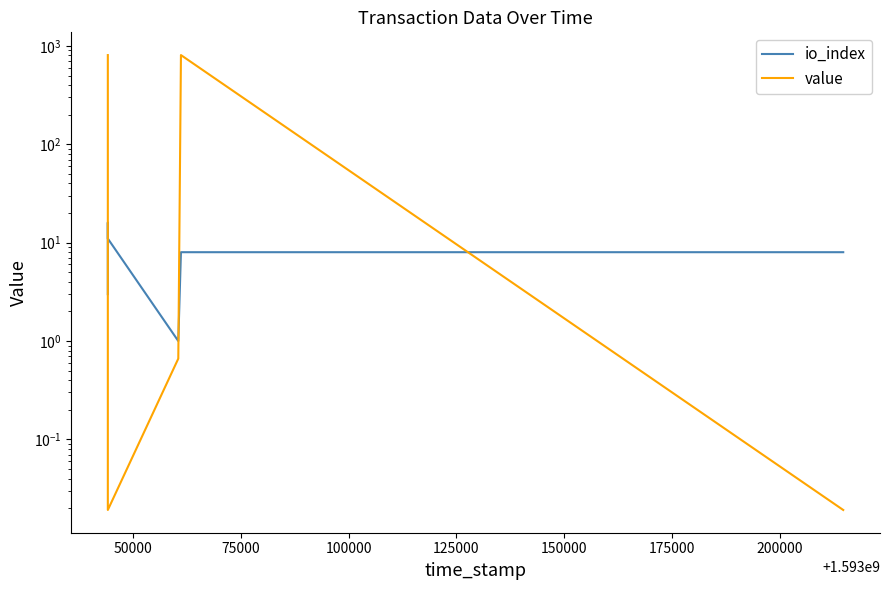

Which series has the largest total across all categories?

value